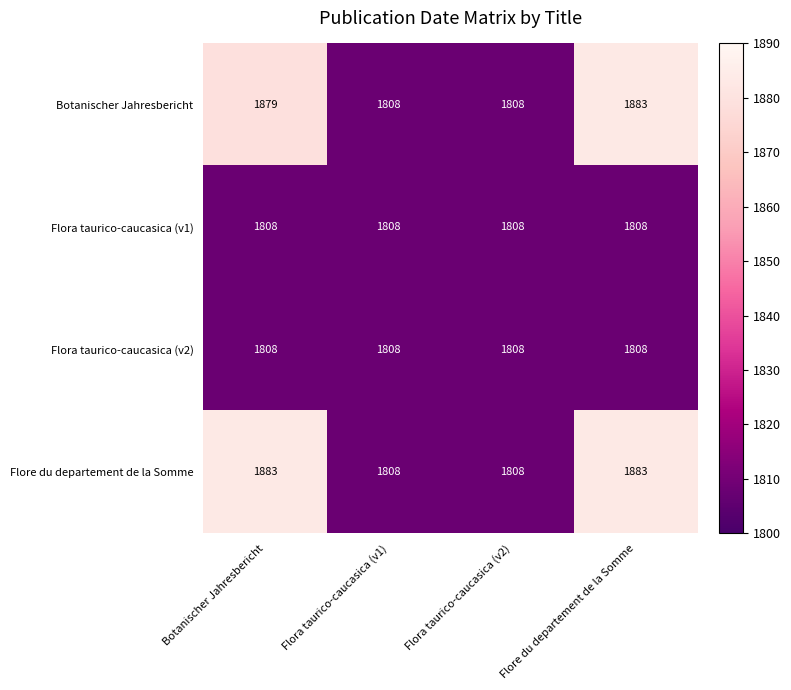

What is the minimum value for Flora taurico-caucasica (v2)?

1808